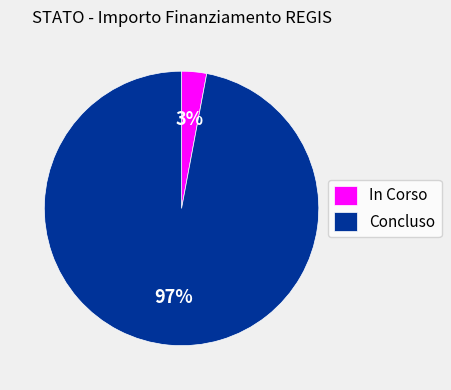

Is it true that In Corso is 3% of the pie?

True